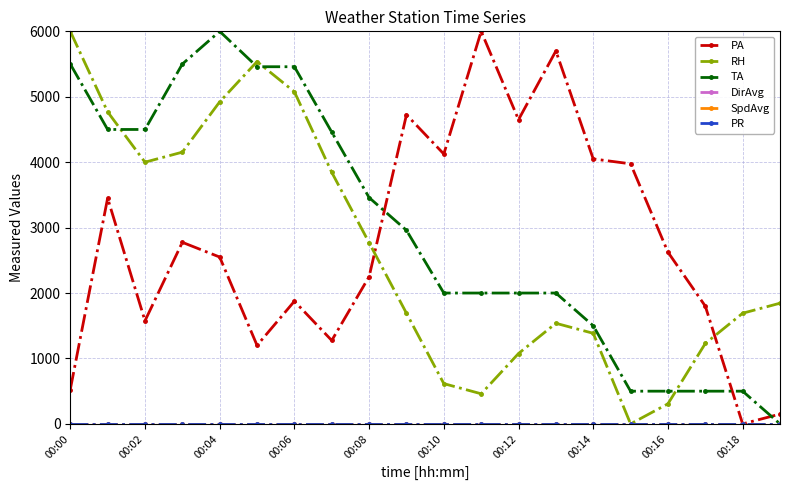

Does the chart have visible grid lines?

Yes